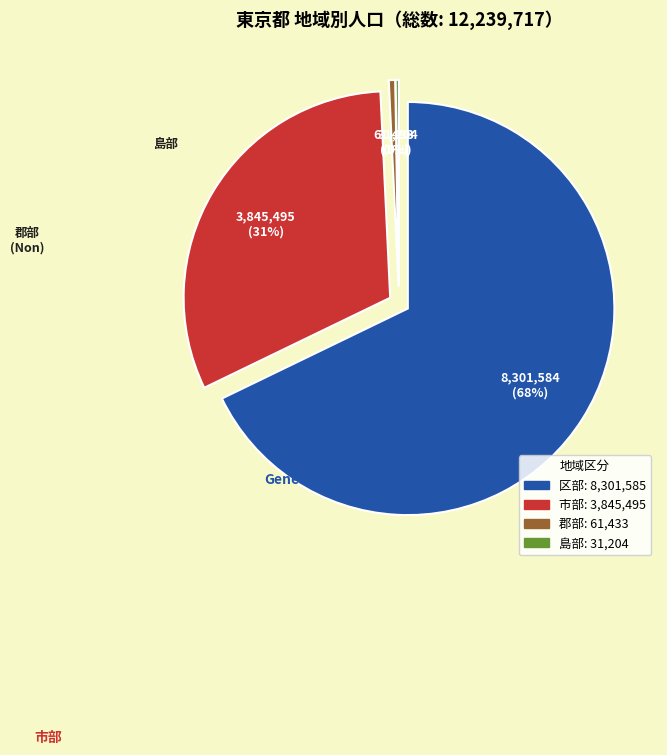

How many segments does this pie chart have?

4